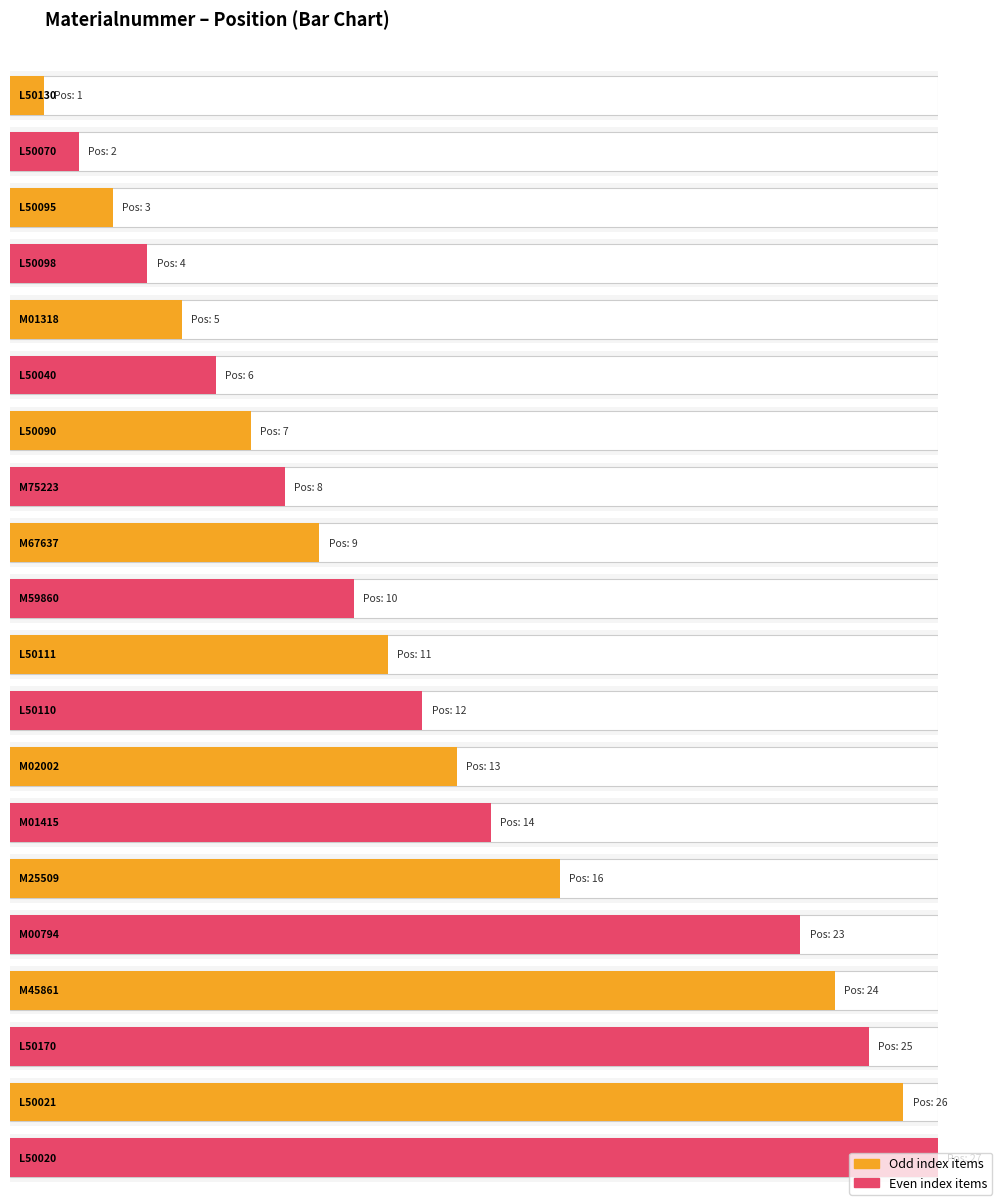

Reading right to left, what are all the values shown in this chart?

27	26	25	24	23	16	14	13	12	11	10	9	8	7	6	5	4	3	2	1